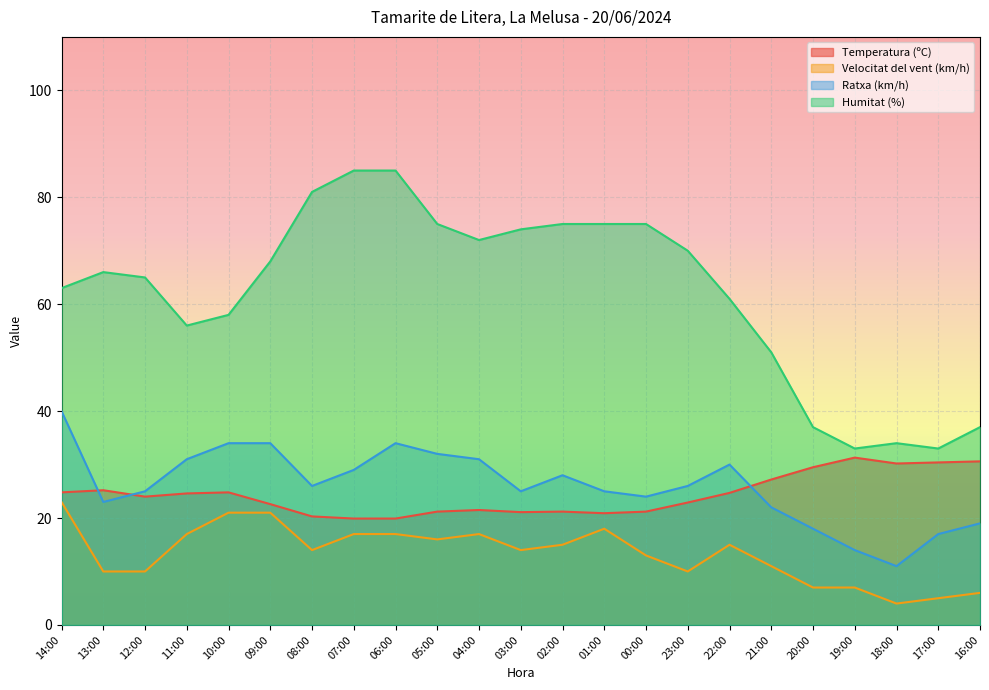

The value of Humitat (%) at 05:00 is 35.2. True or false?

False